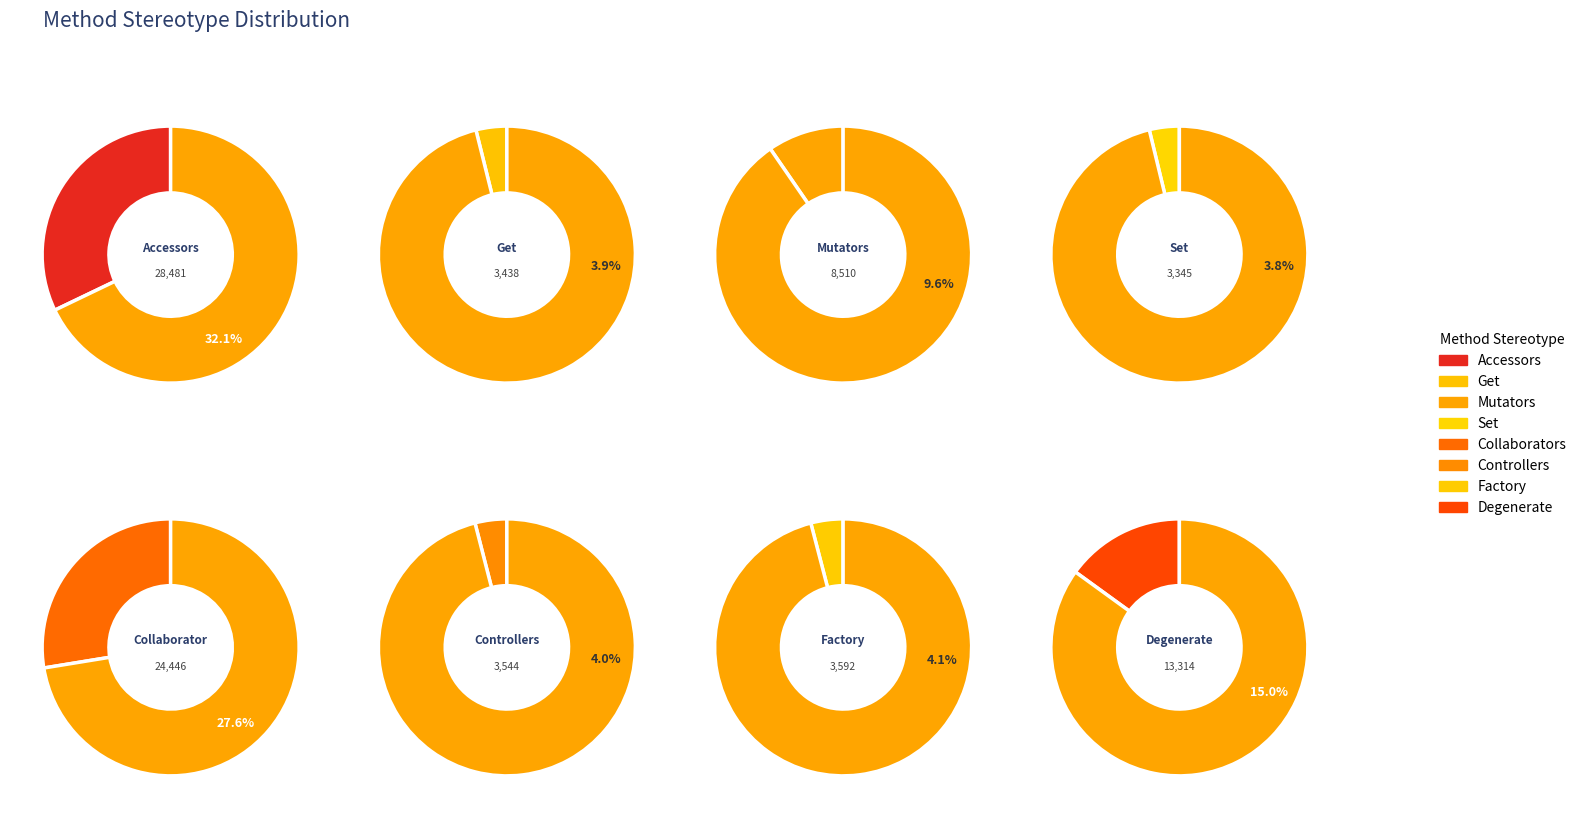

How many slices are in this pie chart?

8